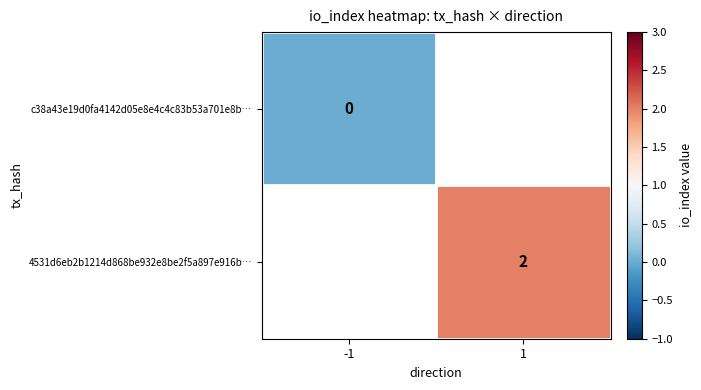

Rank the series at -1 from lowest to highest value.

c38a43e19d0fa4142d05e8e4c4c83b53a701e8b…, 4531d6eb2b1214d868be932e8be2f5a897e916b…